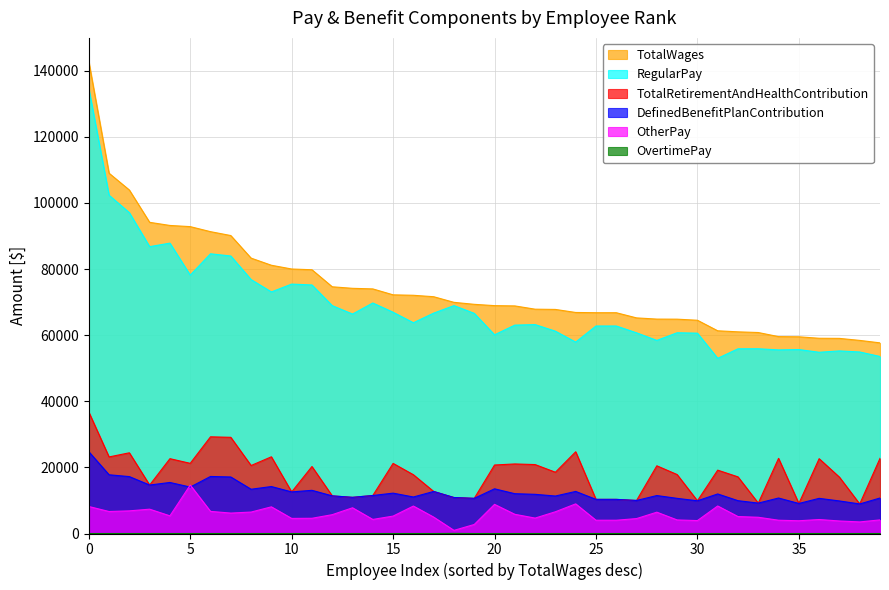

True or false: OvertimePay and DefinedBenefitPlanContribution cross at least once.

False